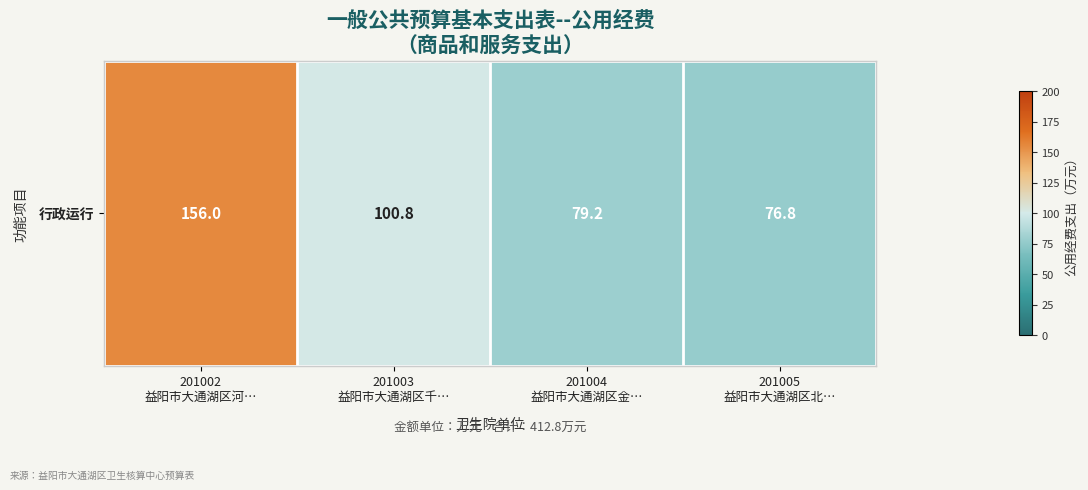

Approximately how many times larger is the value at 201003
益阳市大通湖区千… compared to 201002
益阳市大通湖区河…?

0.6